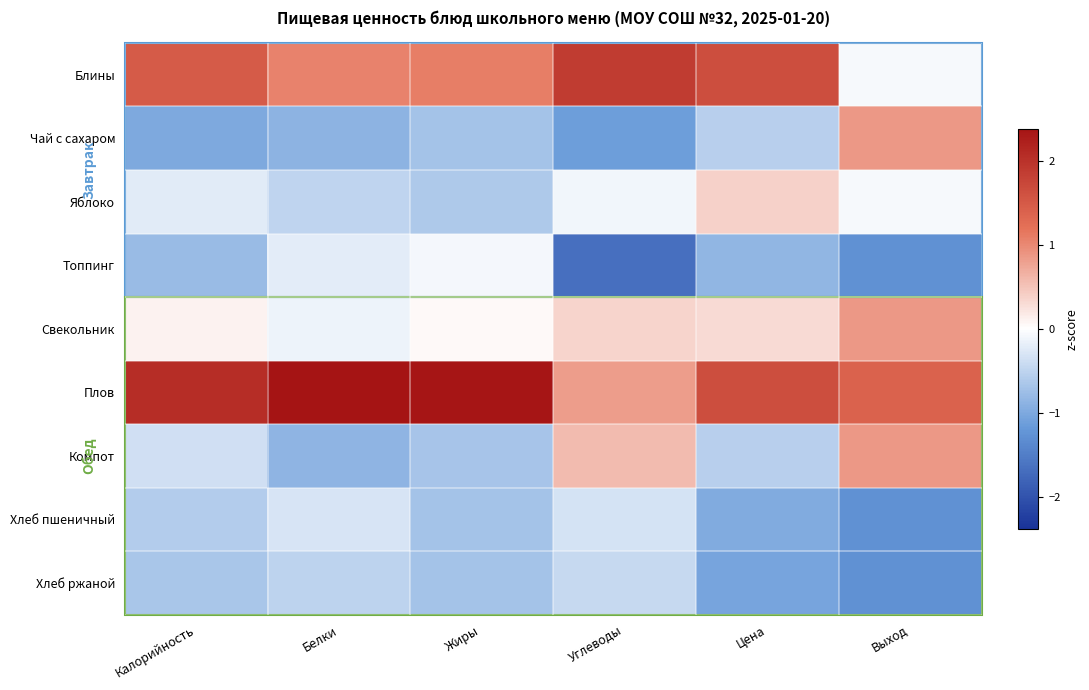

Which label corresponds to the smallest value in the chart?

Углеводы